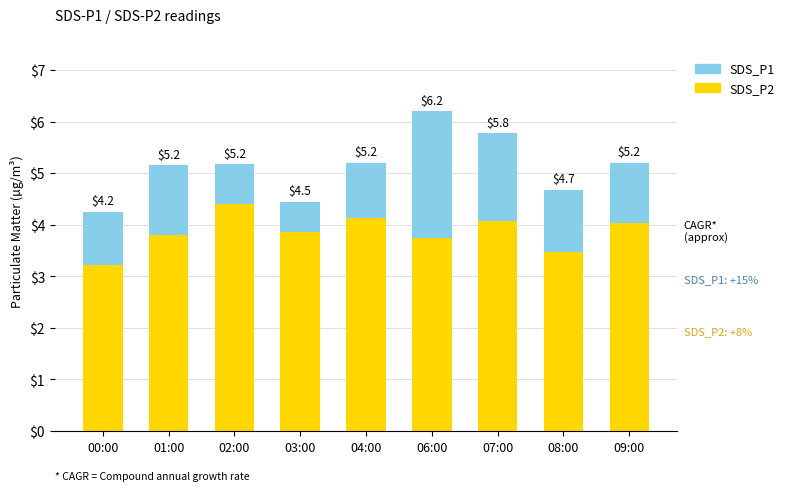

The value of SDS_P1 at 03:00 is 0.6. True or false?

True